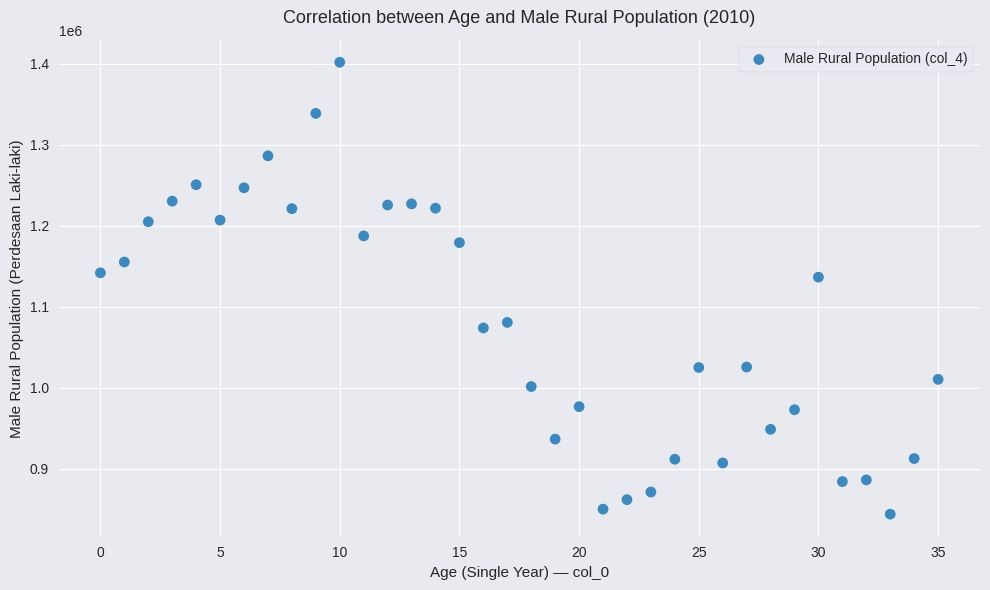

What is the range of Y values (max minus min)?

557873